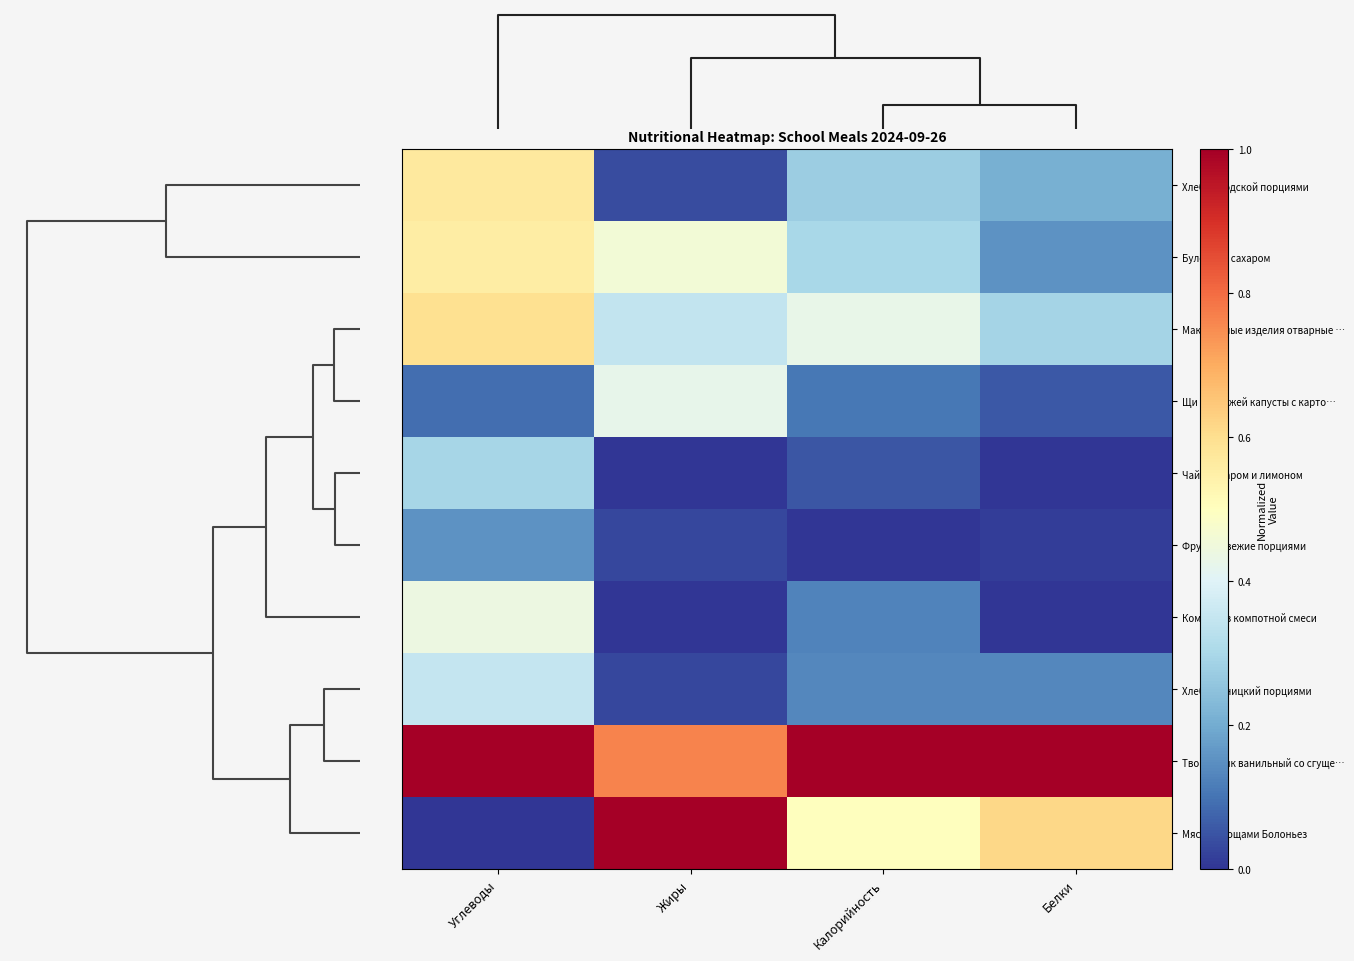

What is the difference between the highest and lowest values at Жиры?

1.0